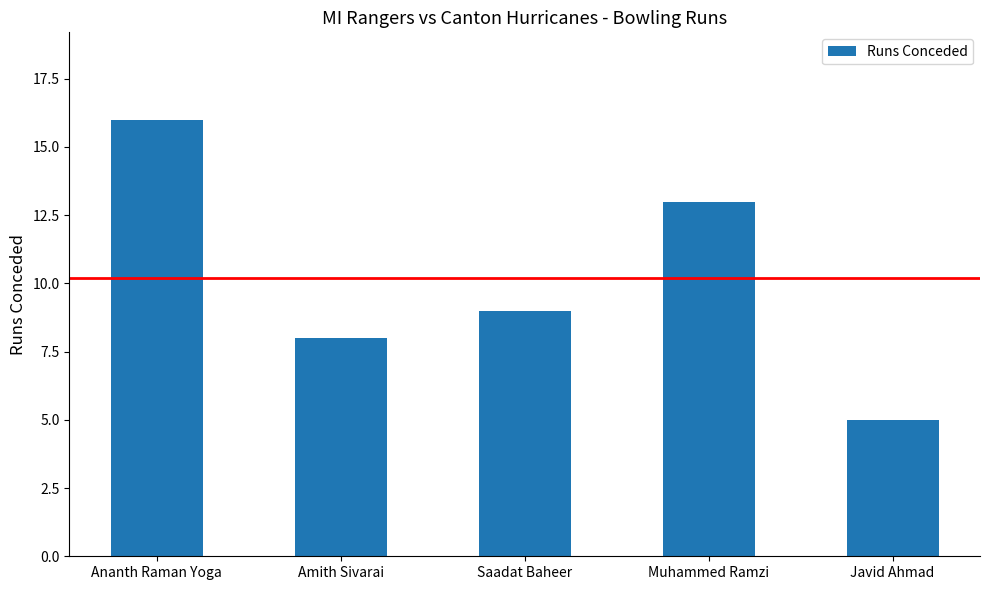

Reading left to right, what are all the values shown in this chart?

Ananth Raman Yoga=16	Amith Sivarai=8	Saadat Baheer=9	Muhammed Ramzi=13	Javid Ahmad=5